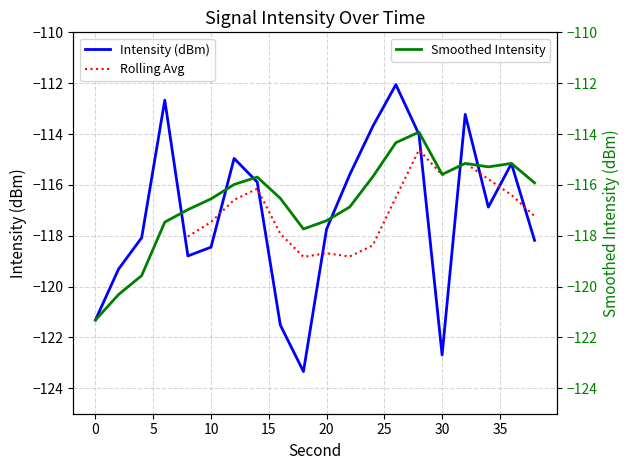

Does the chart display data point markers on the line(s)?

No